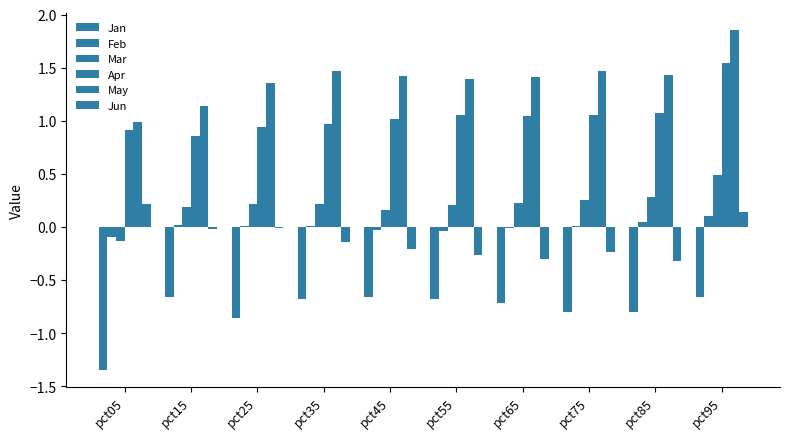

How many series are shown in this chart?

6